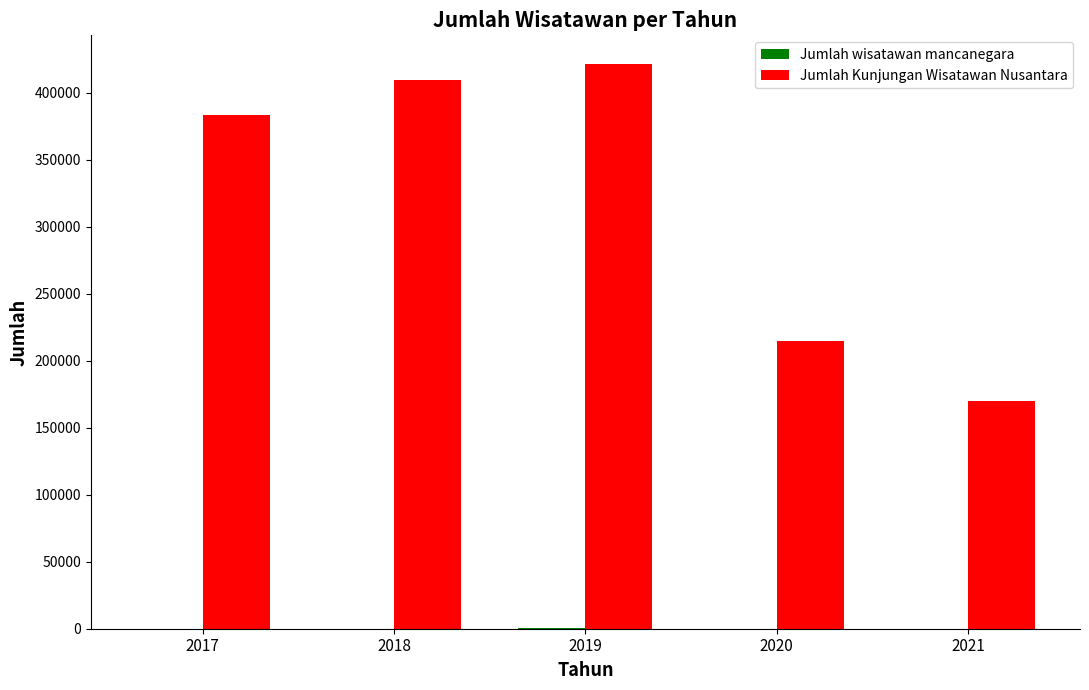

What is the total value across all series at 2019?

422088